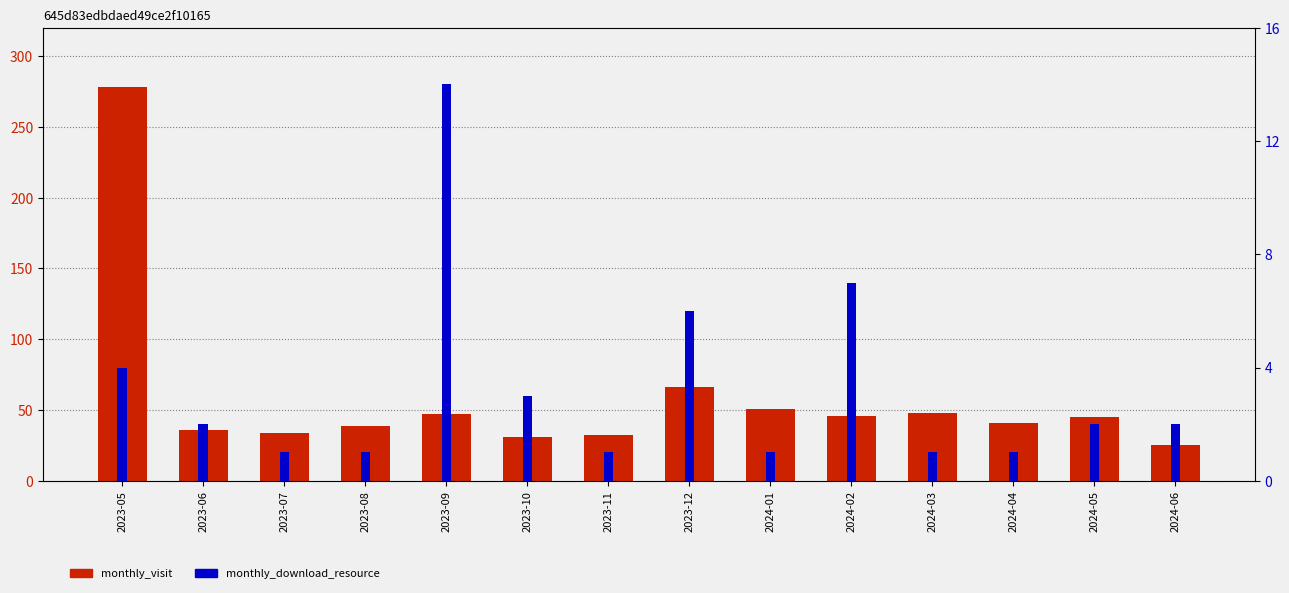

Reading left to right, transcribe all the data shown in this chart.

monthly_visit: 278	36	34	39	47	31	32	66	51	46	48	41	45	25
monthly_download_resource: 4	2	1	1	14	3	1	6	1	7	1	1	2	2